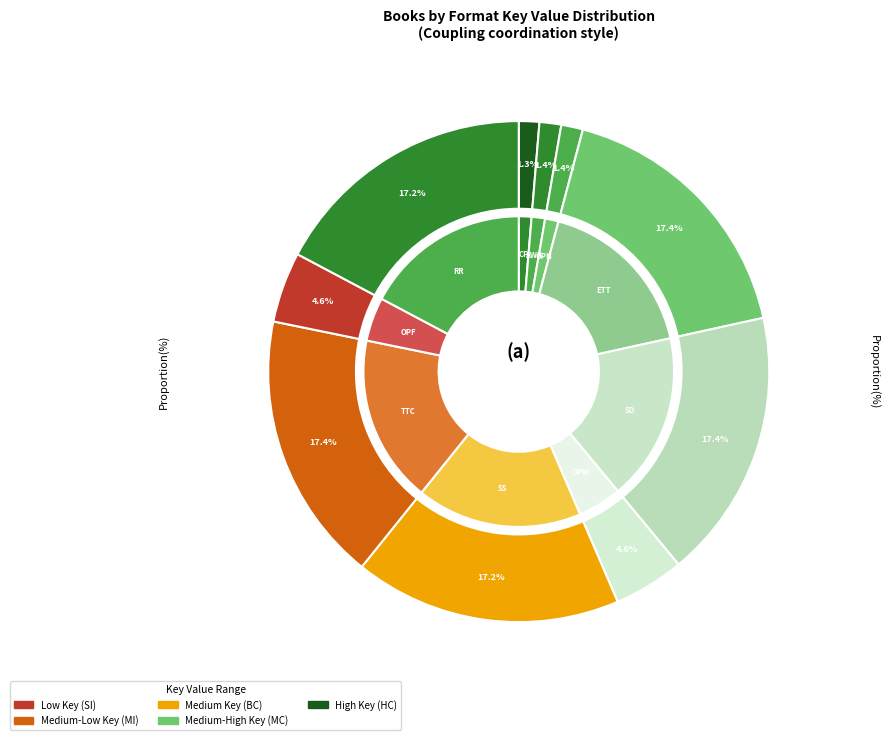

To the nearest percent, what percentage of the pie is Texas Trail to Calamity?

17%